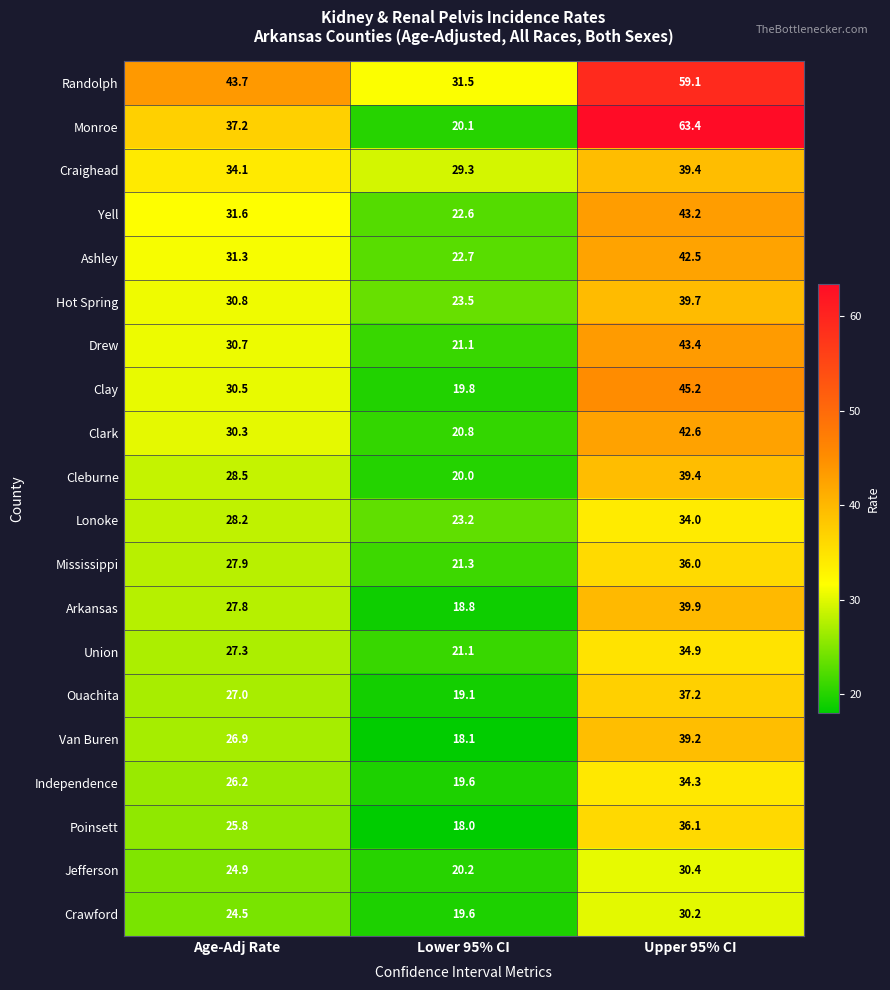

What is the total value across all series at Upper 95% CI?

810.1